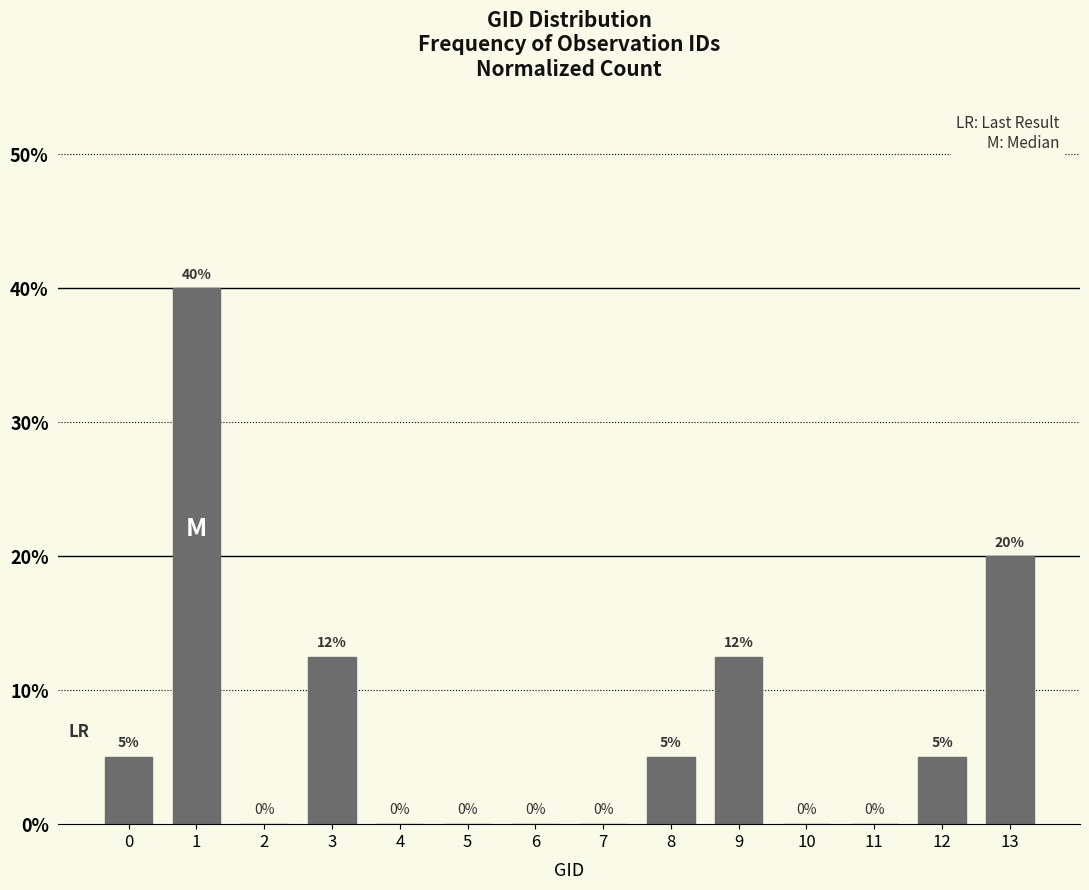

What is the change in value from 7 to 13?

+20.0